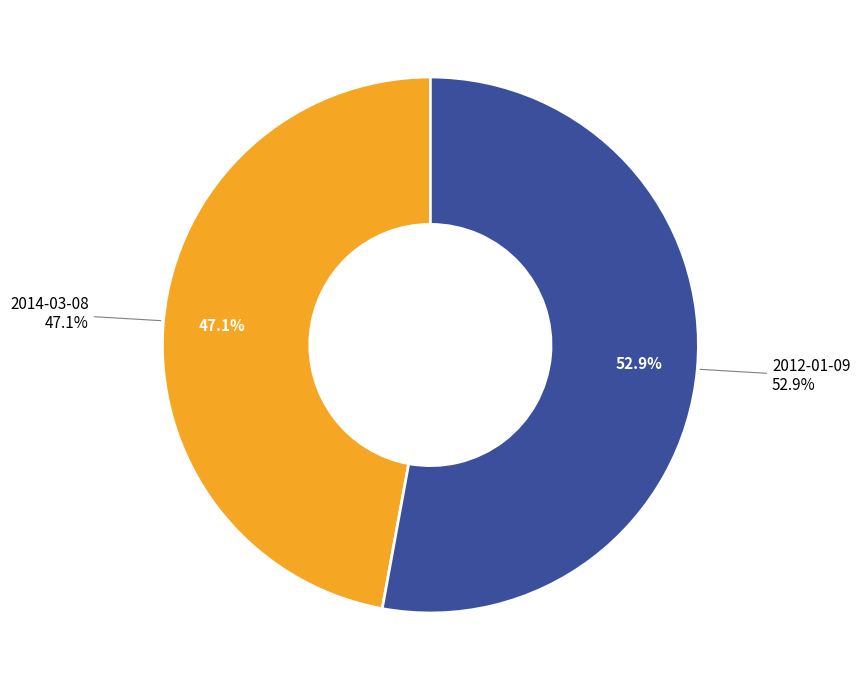

What portion of the pie excludes 2012-01-09?

47.1%